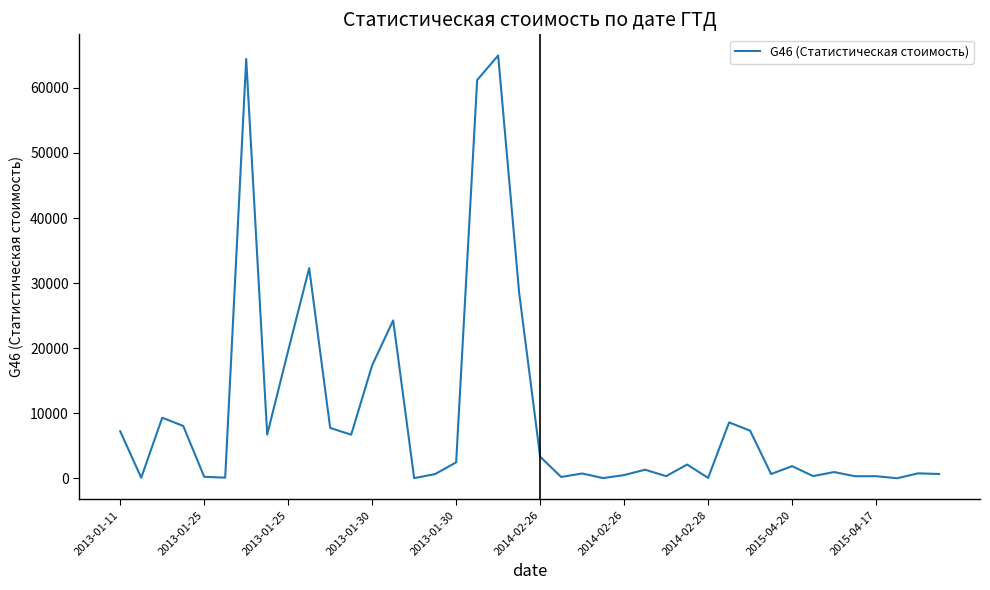

What is the difference between the maximum and minimum values?

64977.0